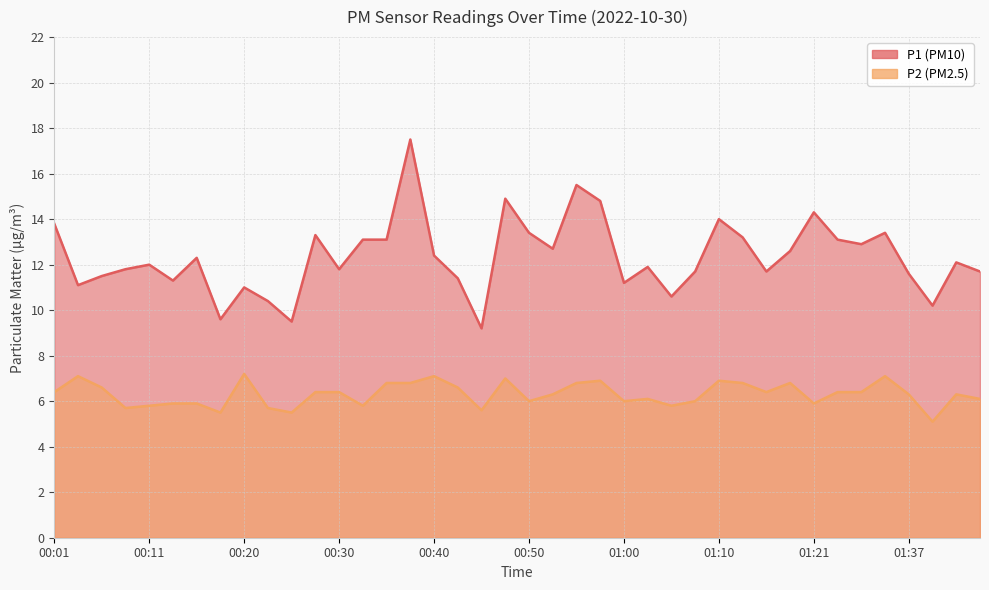

Is it true that P1 equals 10.2 at 01:40?

True